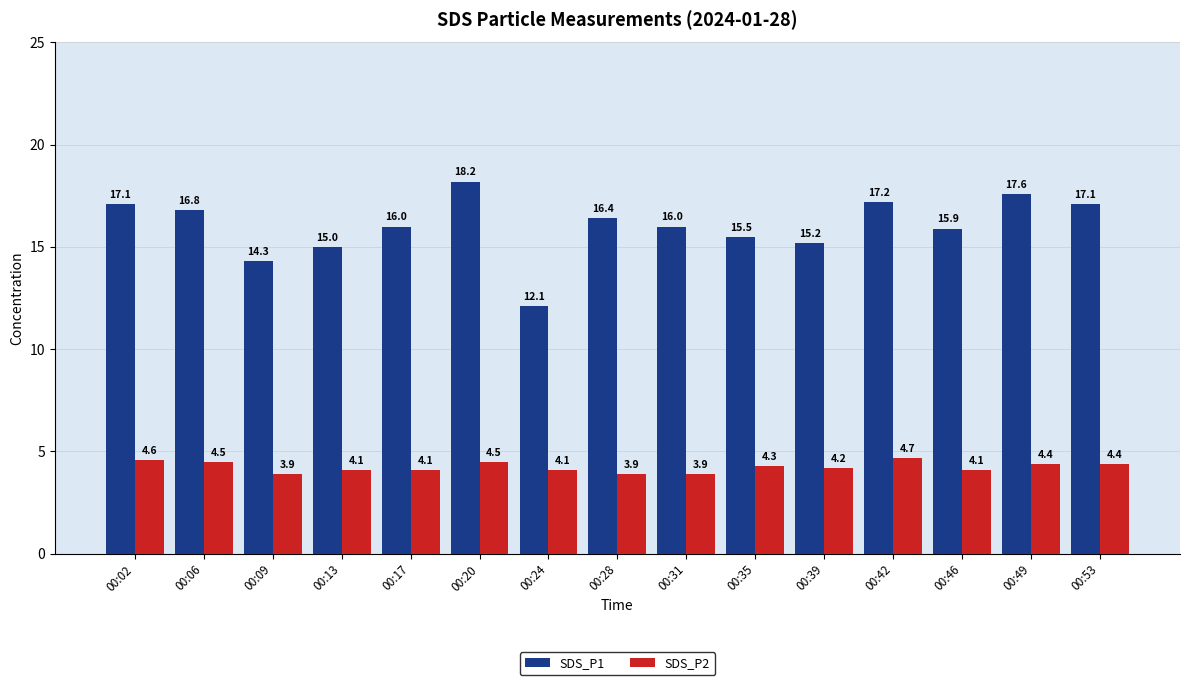

Does the chart contain any negative values?

No